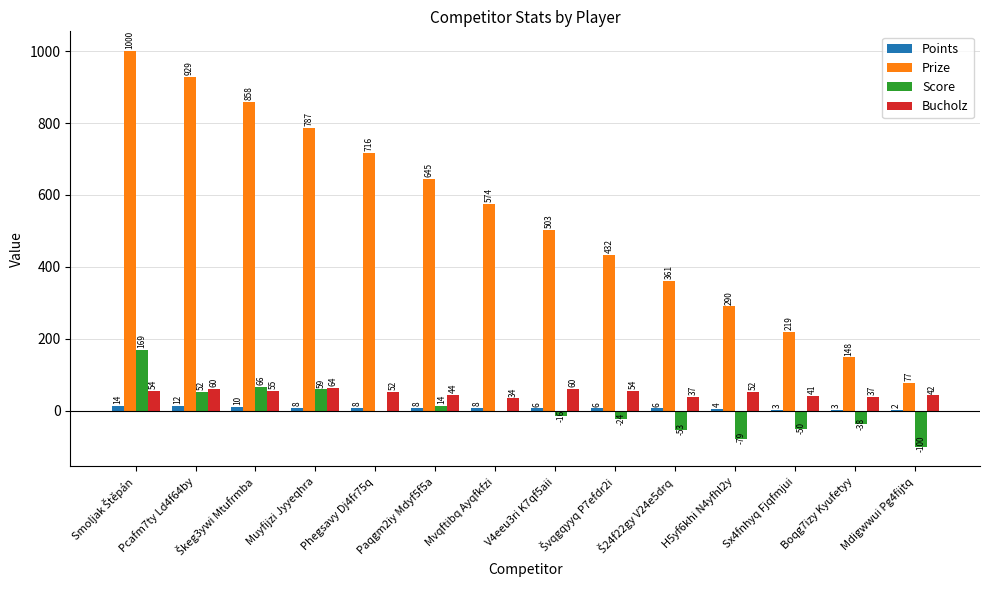

Which series has the largest range (max minus min)?

Prize